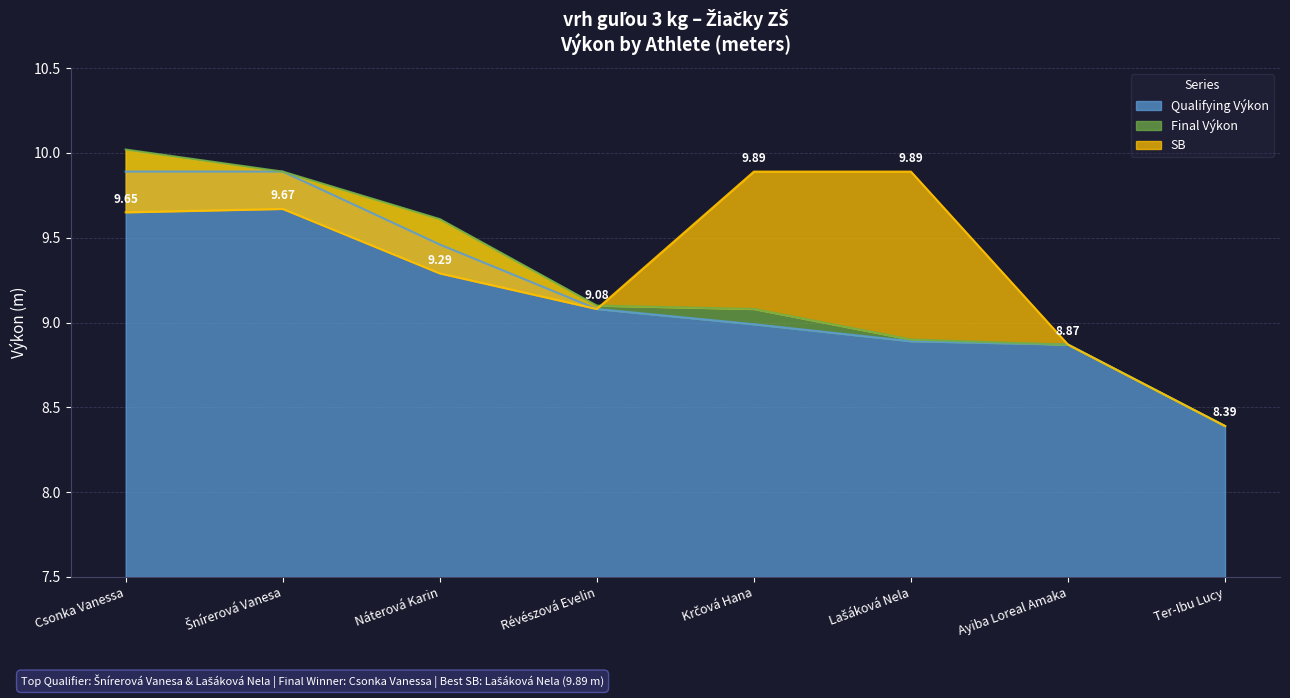

True or false: Qualifying Výkon has more than 1 points higher than both neighbors.

False